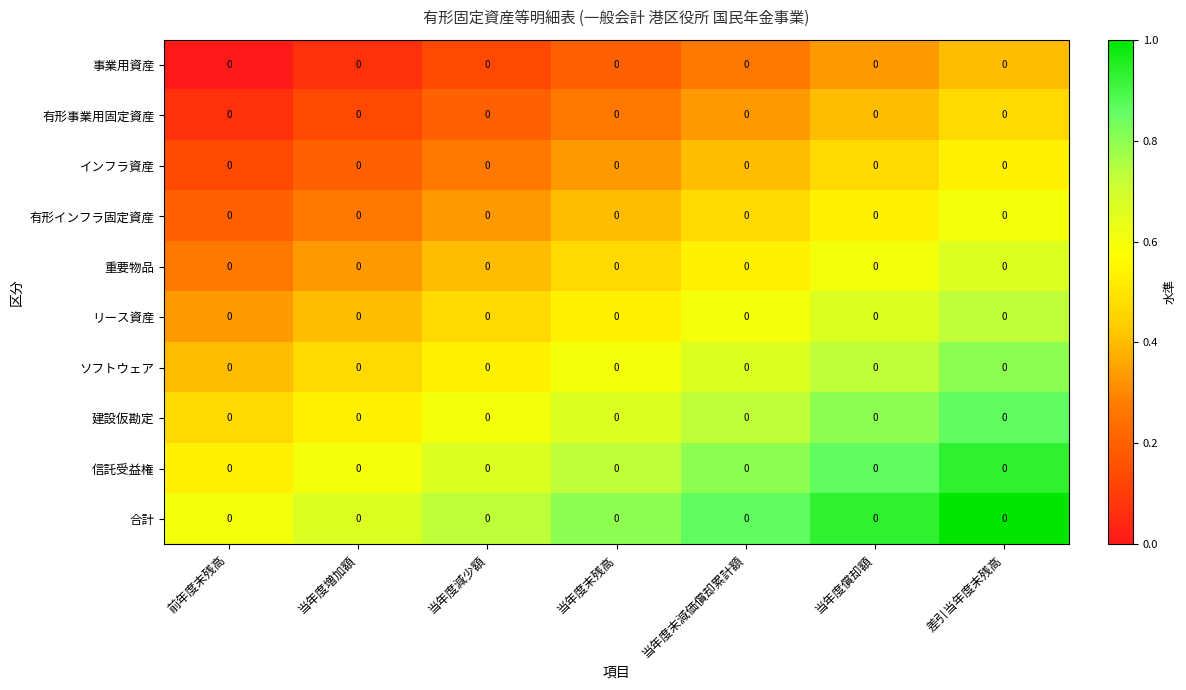

Which label corresponds to the smallest value in the chart?

前年度末残高